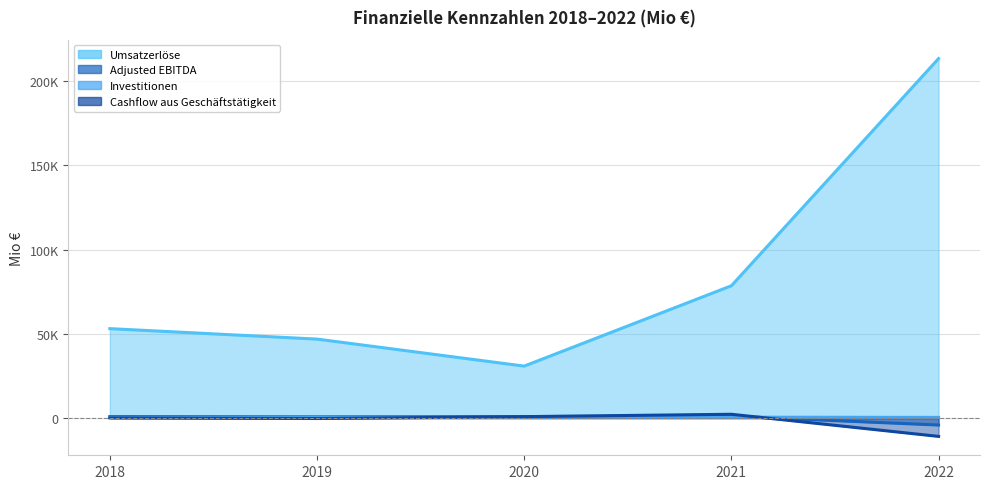

At which label does Adjusted EBITDA (line) first exceed 891?

2021